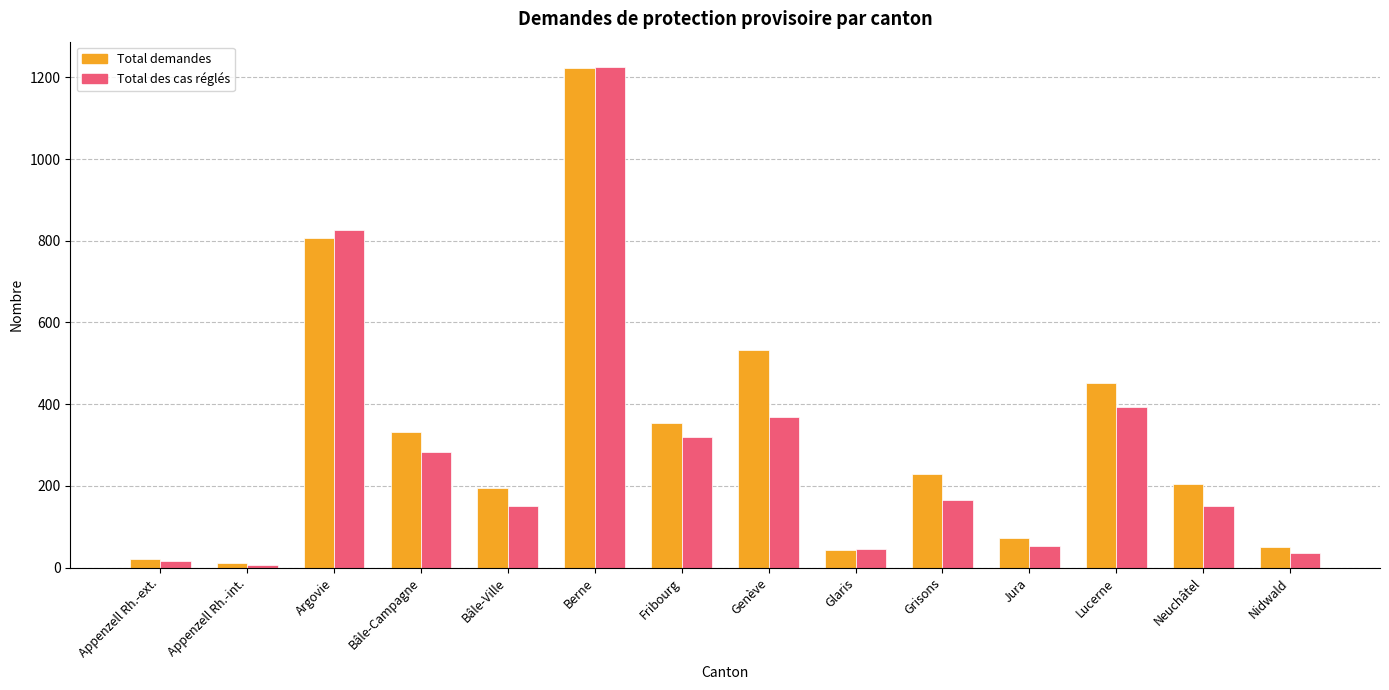

What is the lowest value of the Total des cas réglés series?

7